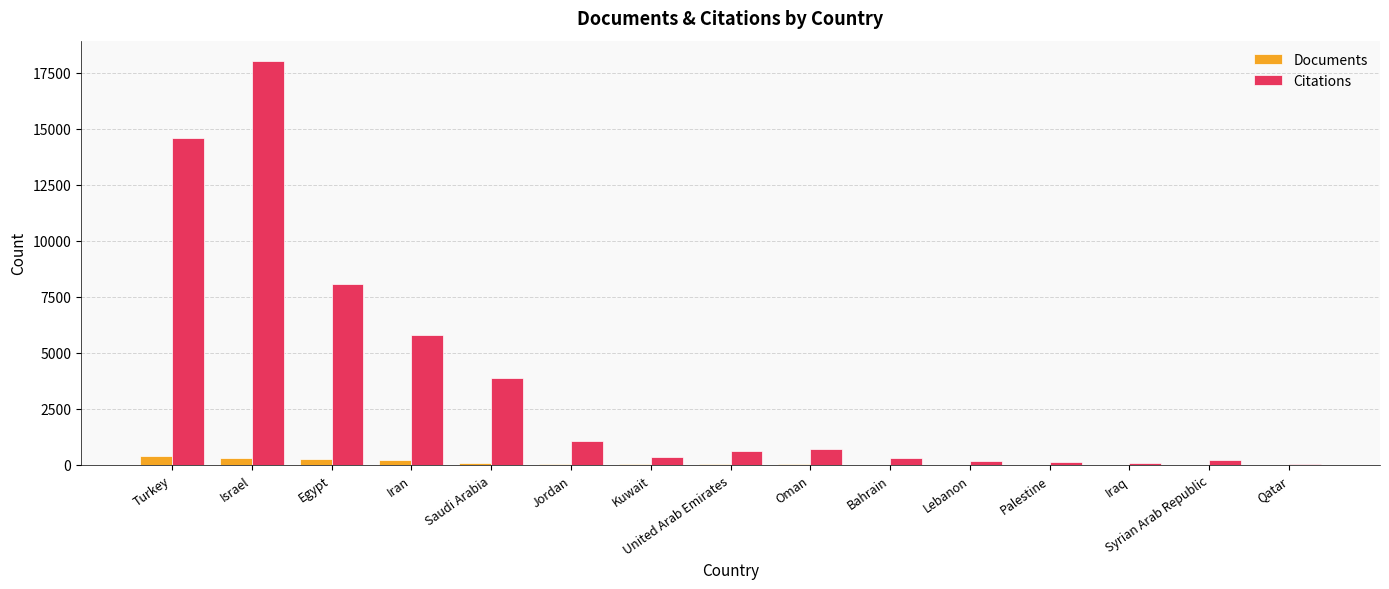

What is the sum of all Citations values?

54026